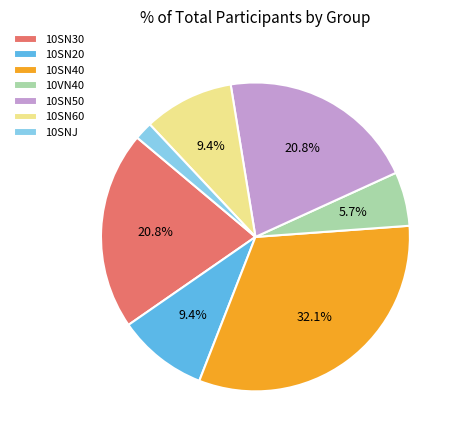

To the nearest percent, what is the difference between the 10VN40 and 10SN30 slice percentages?

15%